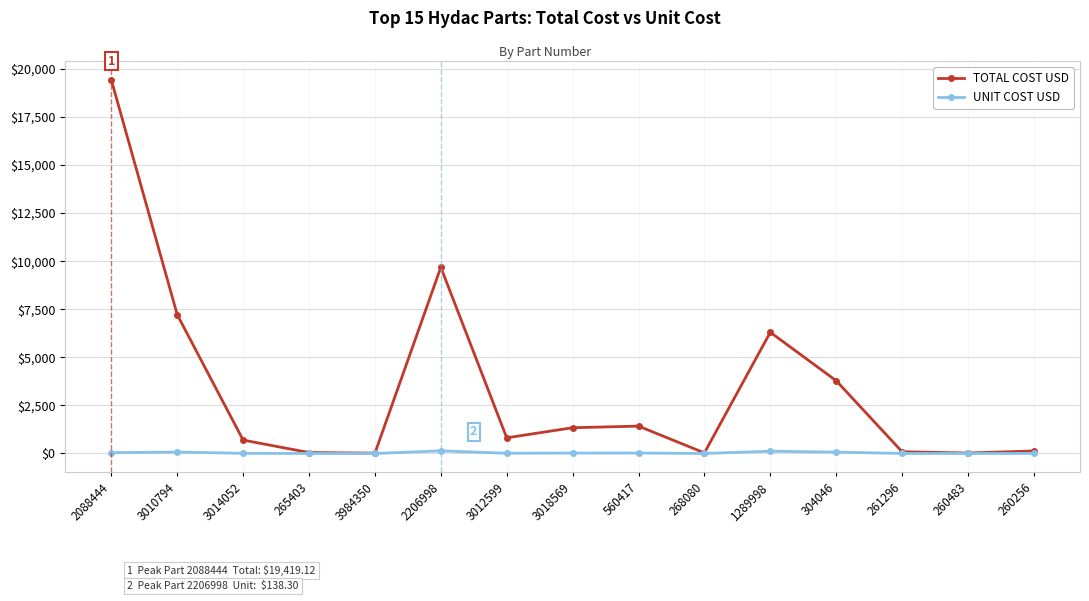

Which label corresponds to the largest value in the chart?

2088444